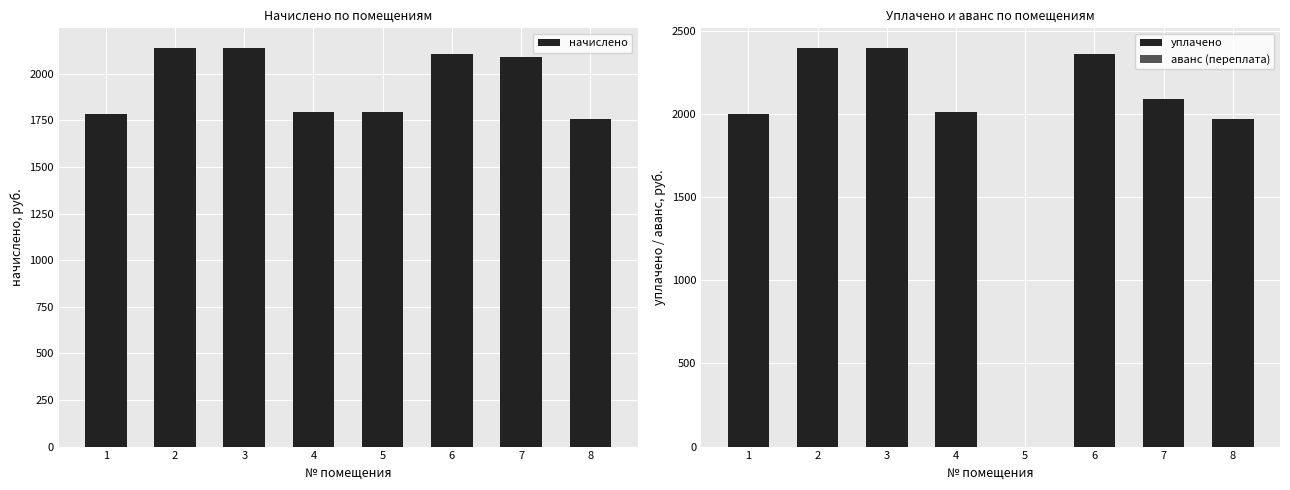

What are all the series names shown in the legend?

начислено, уплачено, аванс (переплата)